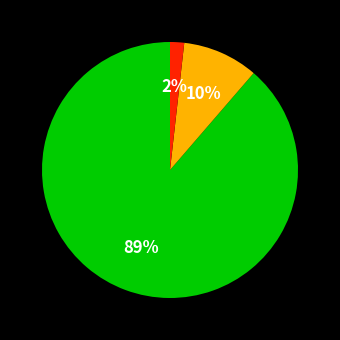

To the nearest percent, what is the average slice percentage?

33%